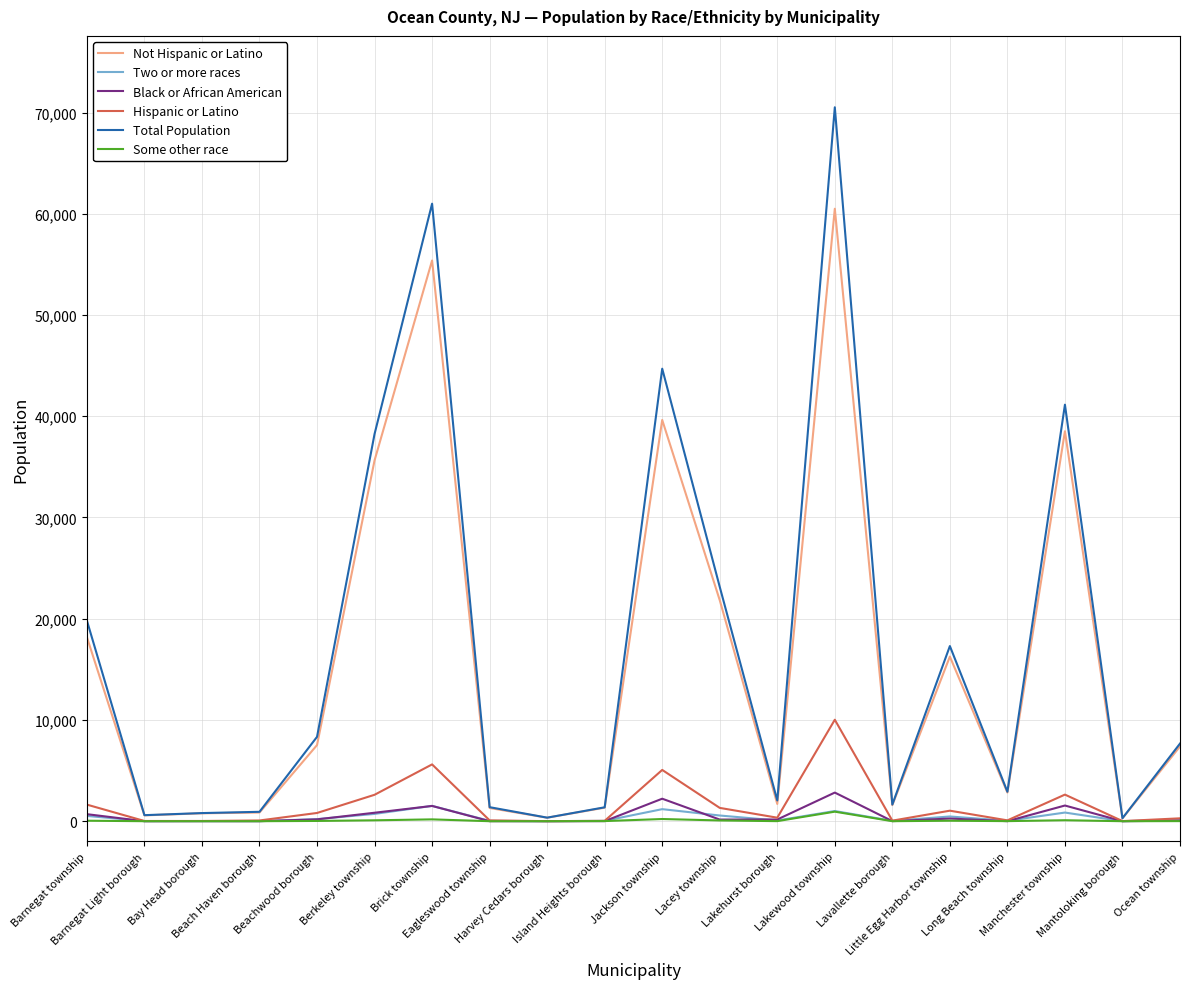

What is the maximum value shown in the chart?

70520